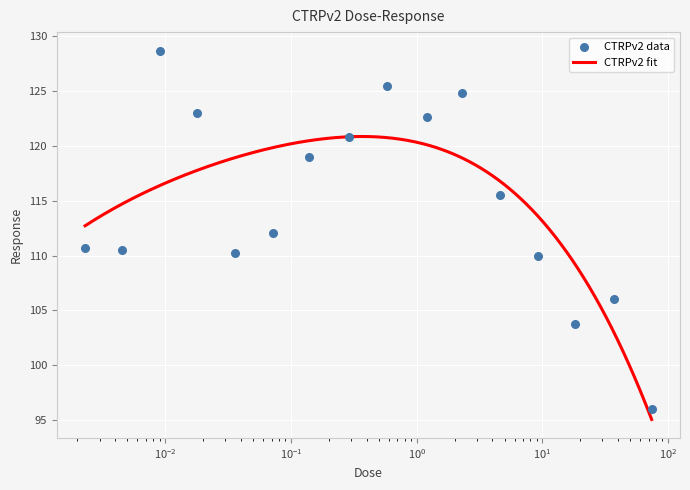

Which has a higher value, 0.0023 or 2.3?

2.3